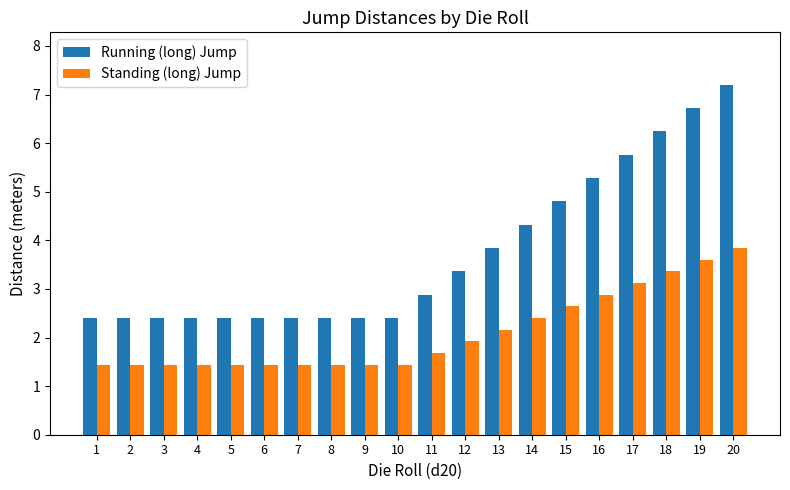

List the series in order of their overall mean, highest first.

Running (long) Jump, Standing (long) Jump